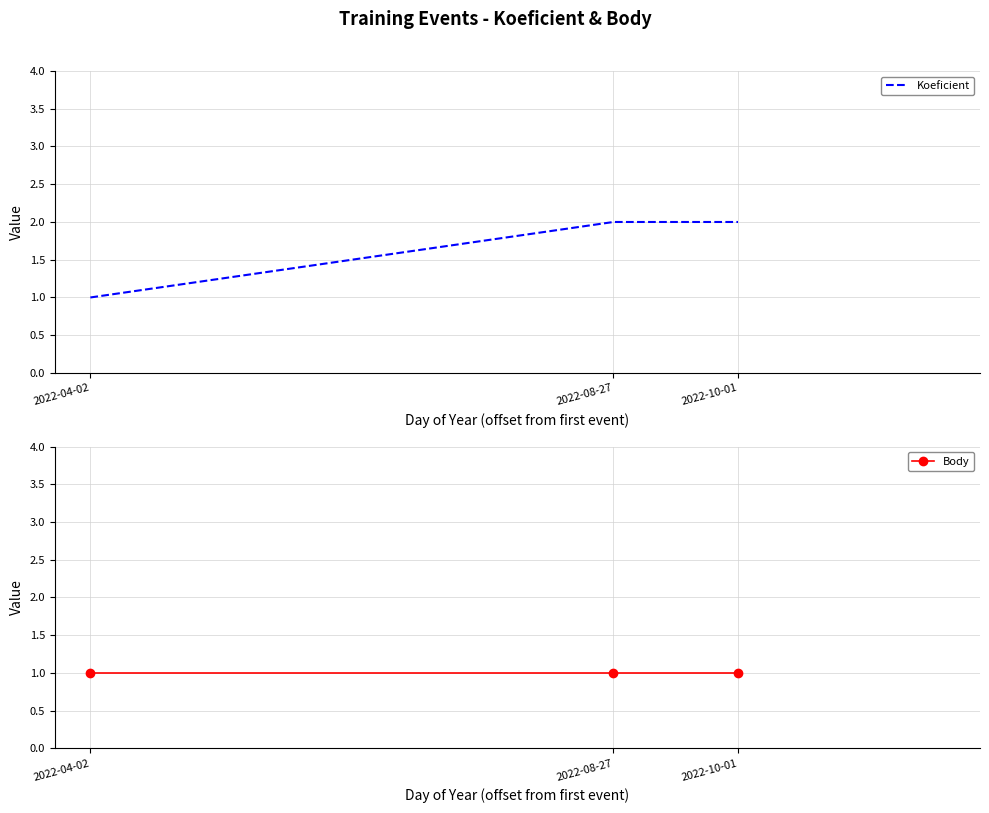

What is the total value across all series at 2022-08-27?

3